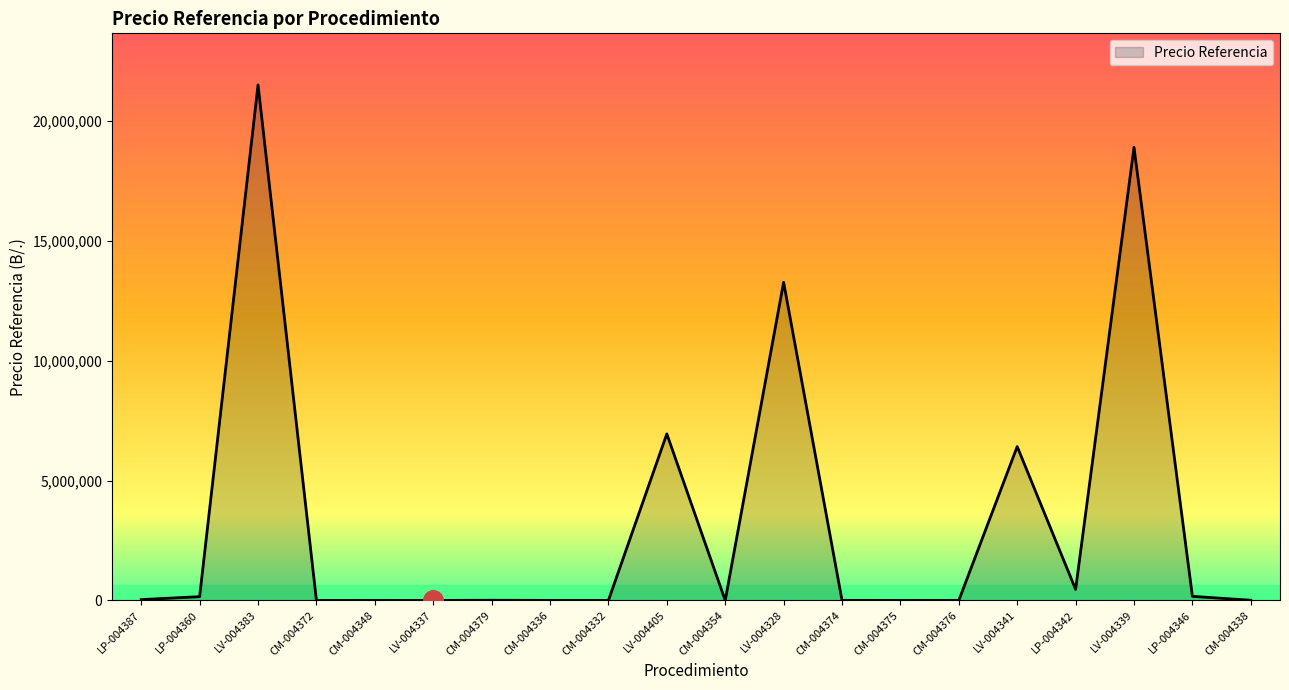

What is the maximum value shown in the chart?

21514686.6